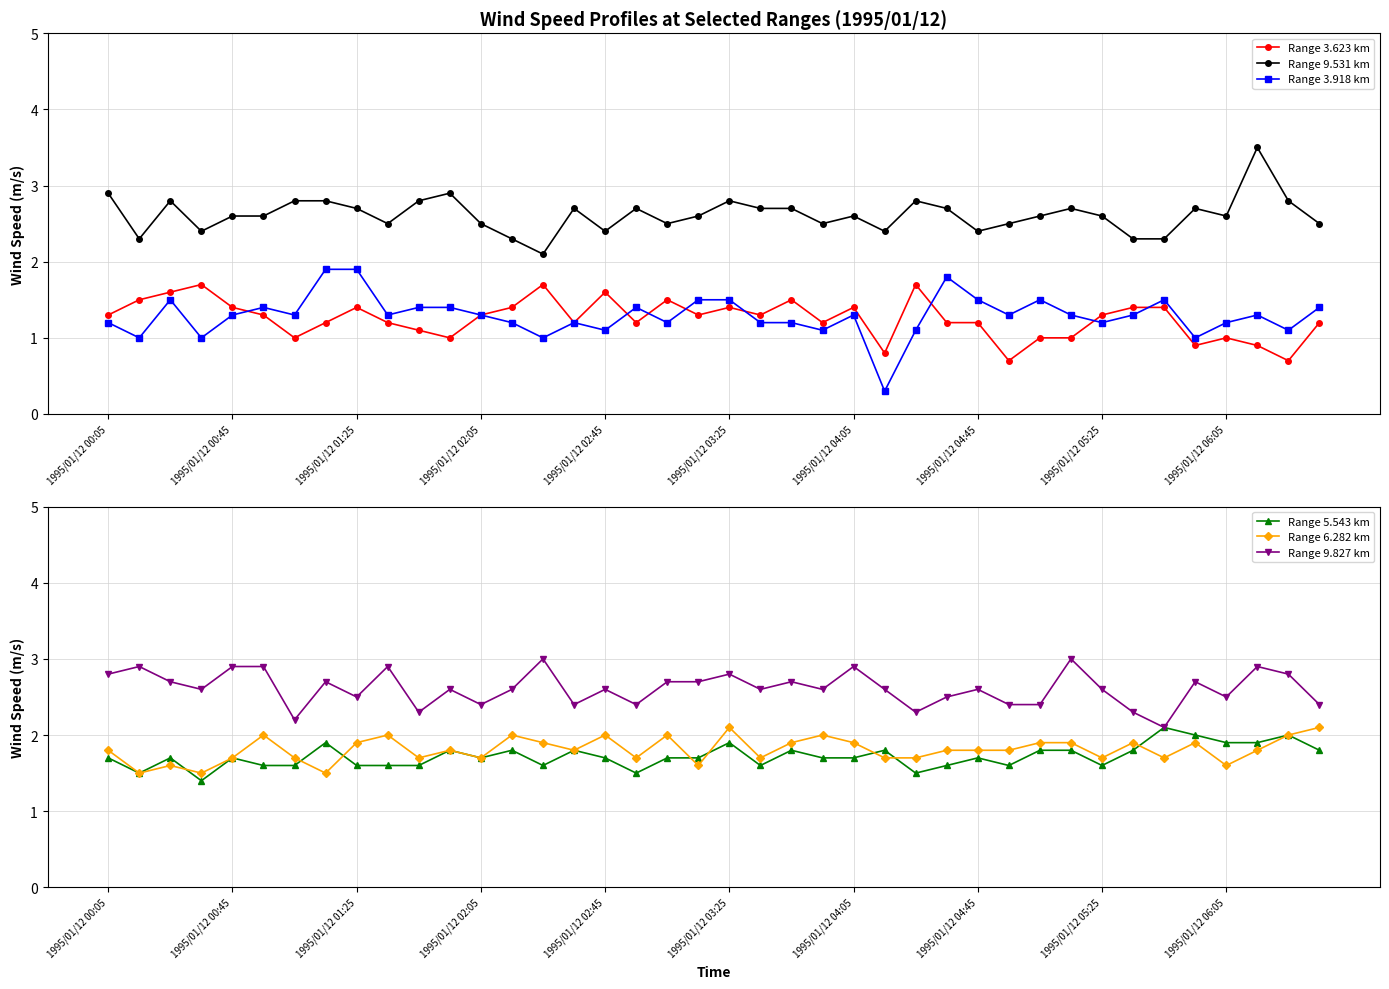

At which label does Range 9.531 km reach its minimum?

14